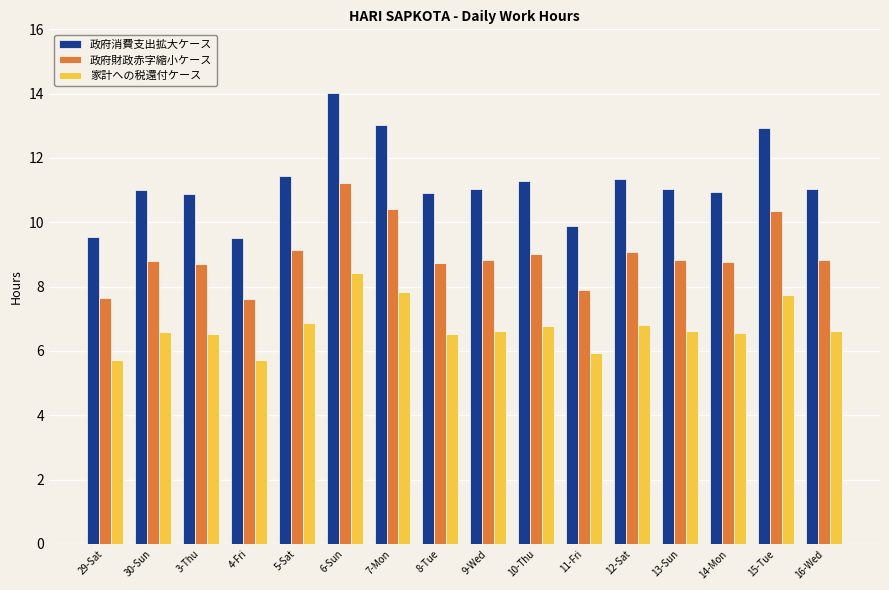

Which series has the largest range (max minus min)?

政府消費支出拡大ケース